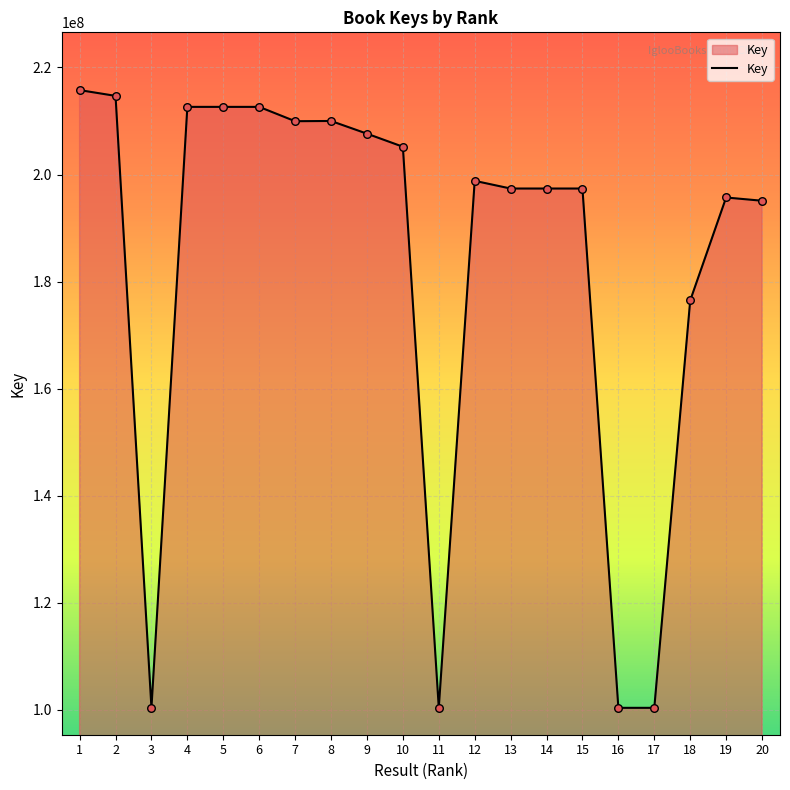

What is the change in value from 10 to 13?

-7808349